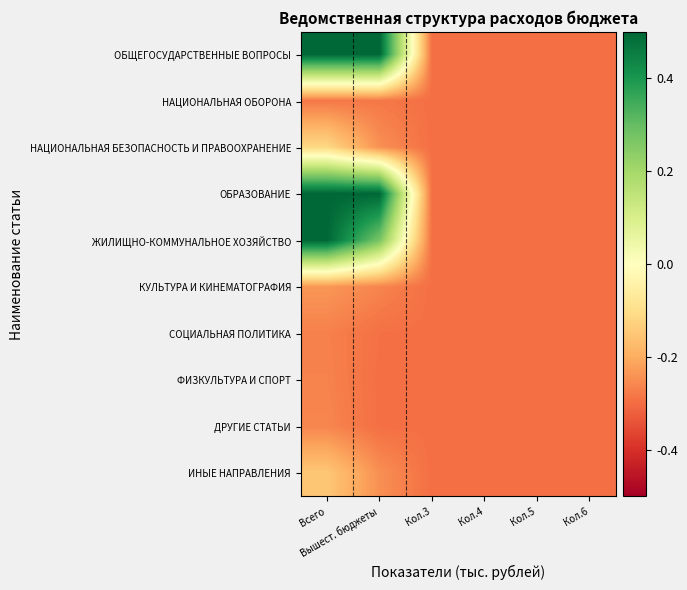

What is the total value across all series at Вышест. бюджеты?

-0.6